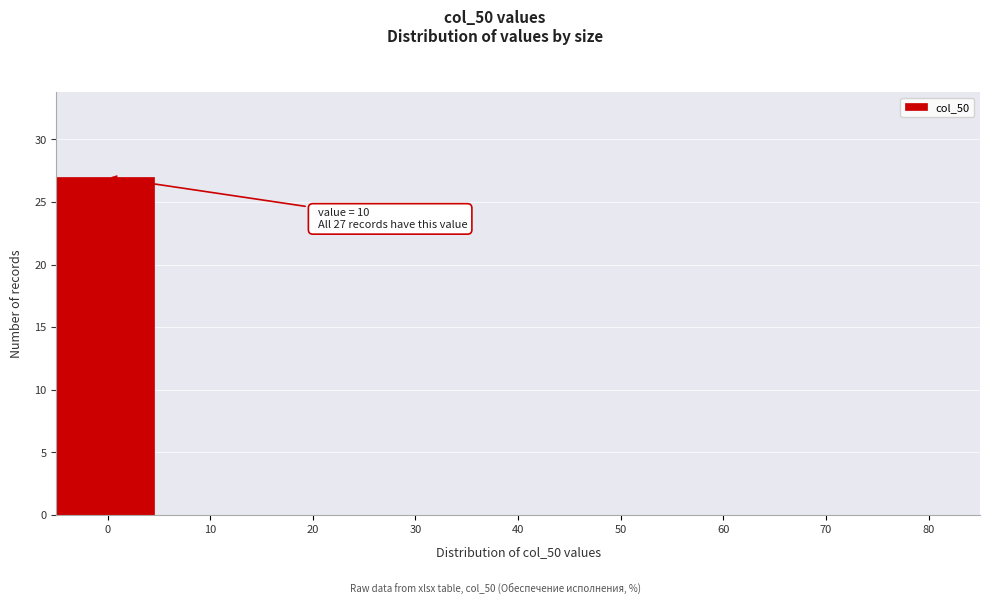

Reading left to right, extract all data points from this chart.

0=27	10=0	20=0	30=0	40=0	50=0	60=0	70=0	80=0